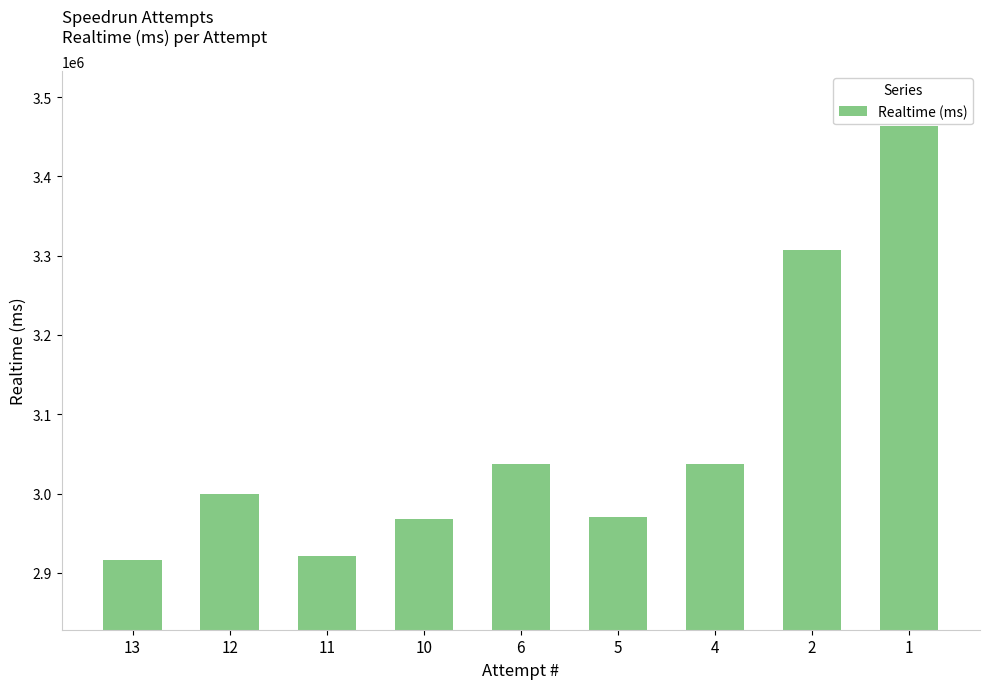

The value at 12 is 4413328. True or false?

False